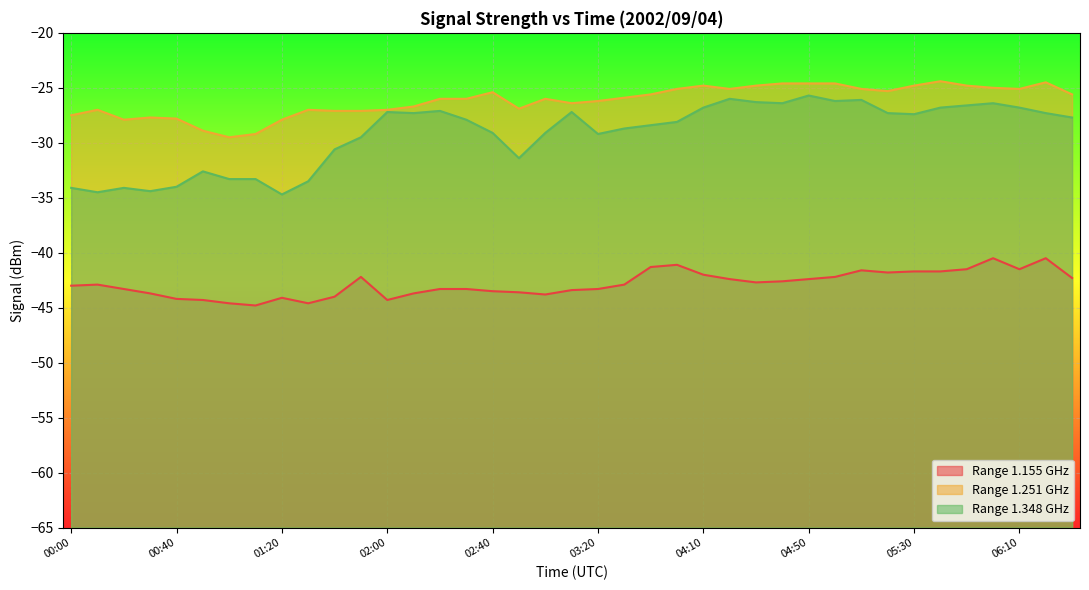

What is the spread (max minus min) of values at 02:40?

18.1